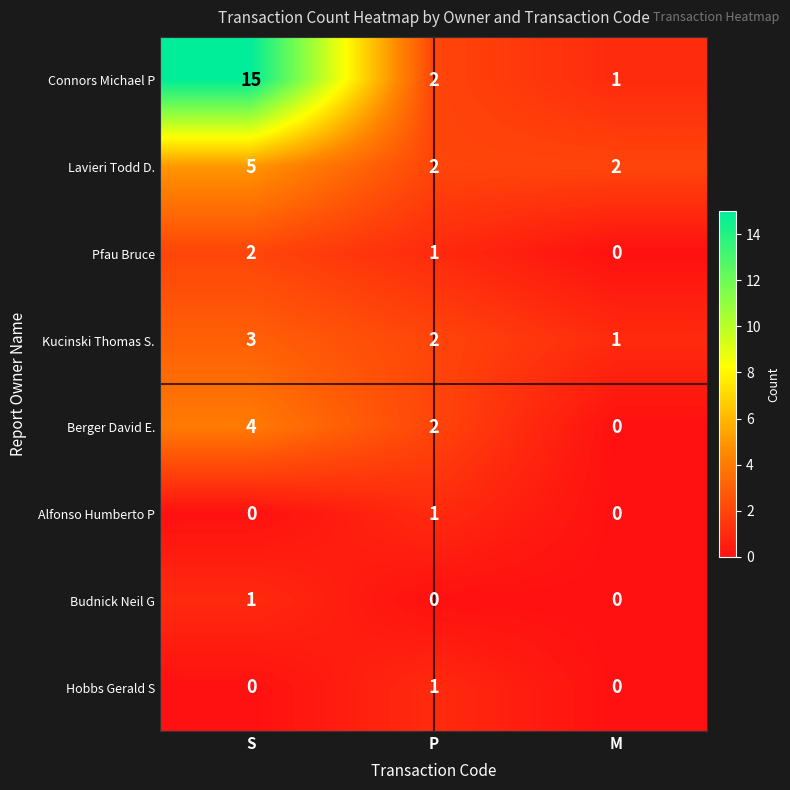

The Pfau Bruce series shows 2 at P. True or false?

False